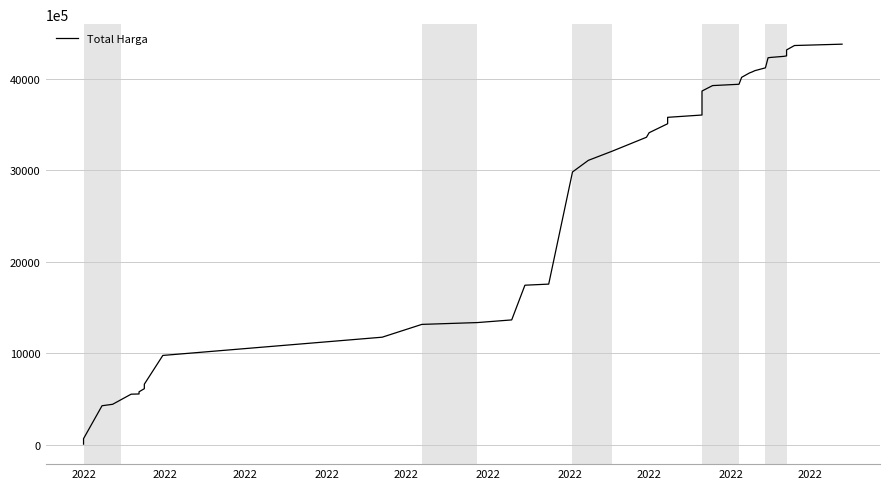

True or false: there are more than 2 points higher than both neighbors.

False